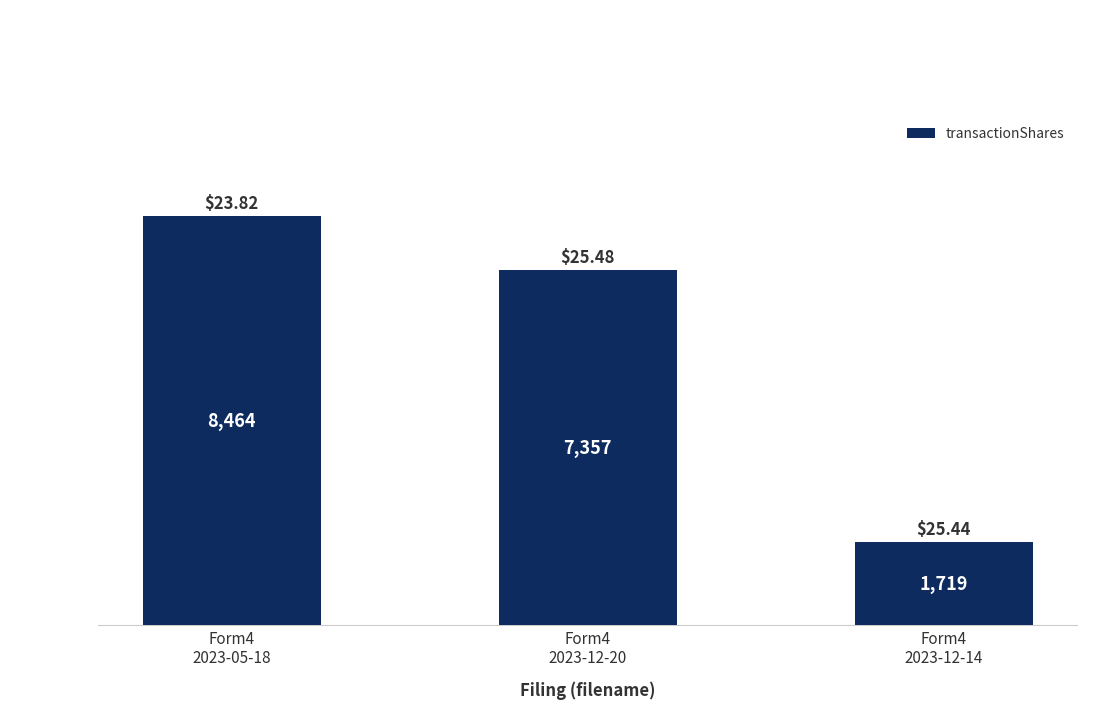

Reading left to right, extract all data points from this chart.

Form4
2023-05-18=8464	Form4
2023-12-20=7357	Form4
2023-12-14=1719